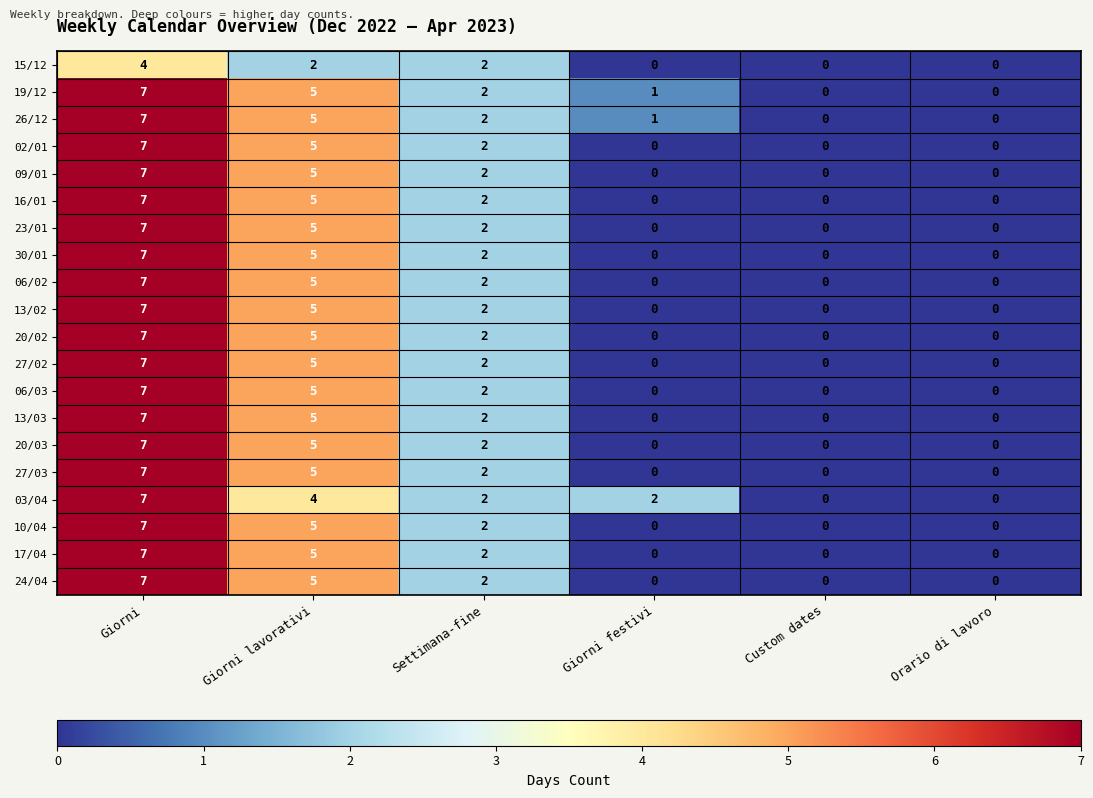

Count the 19/12 values in the range 0 to 5.

5